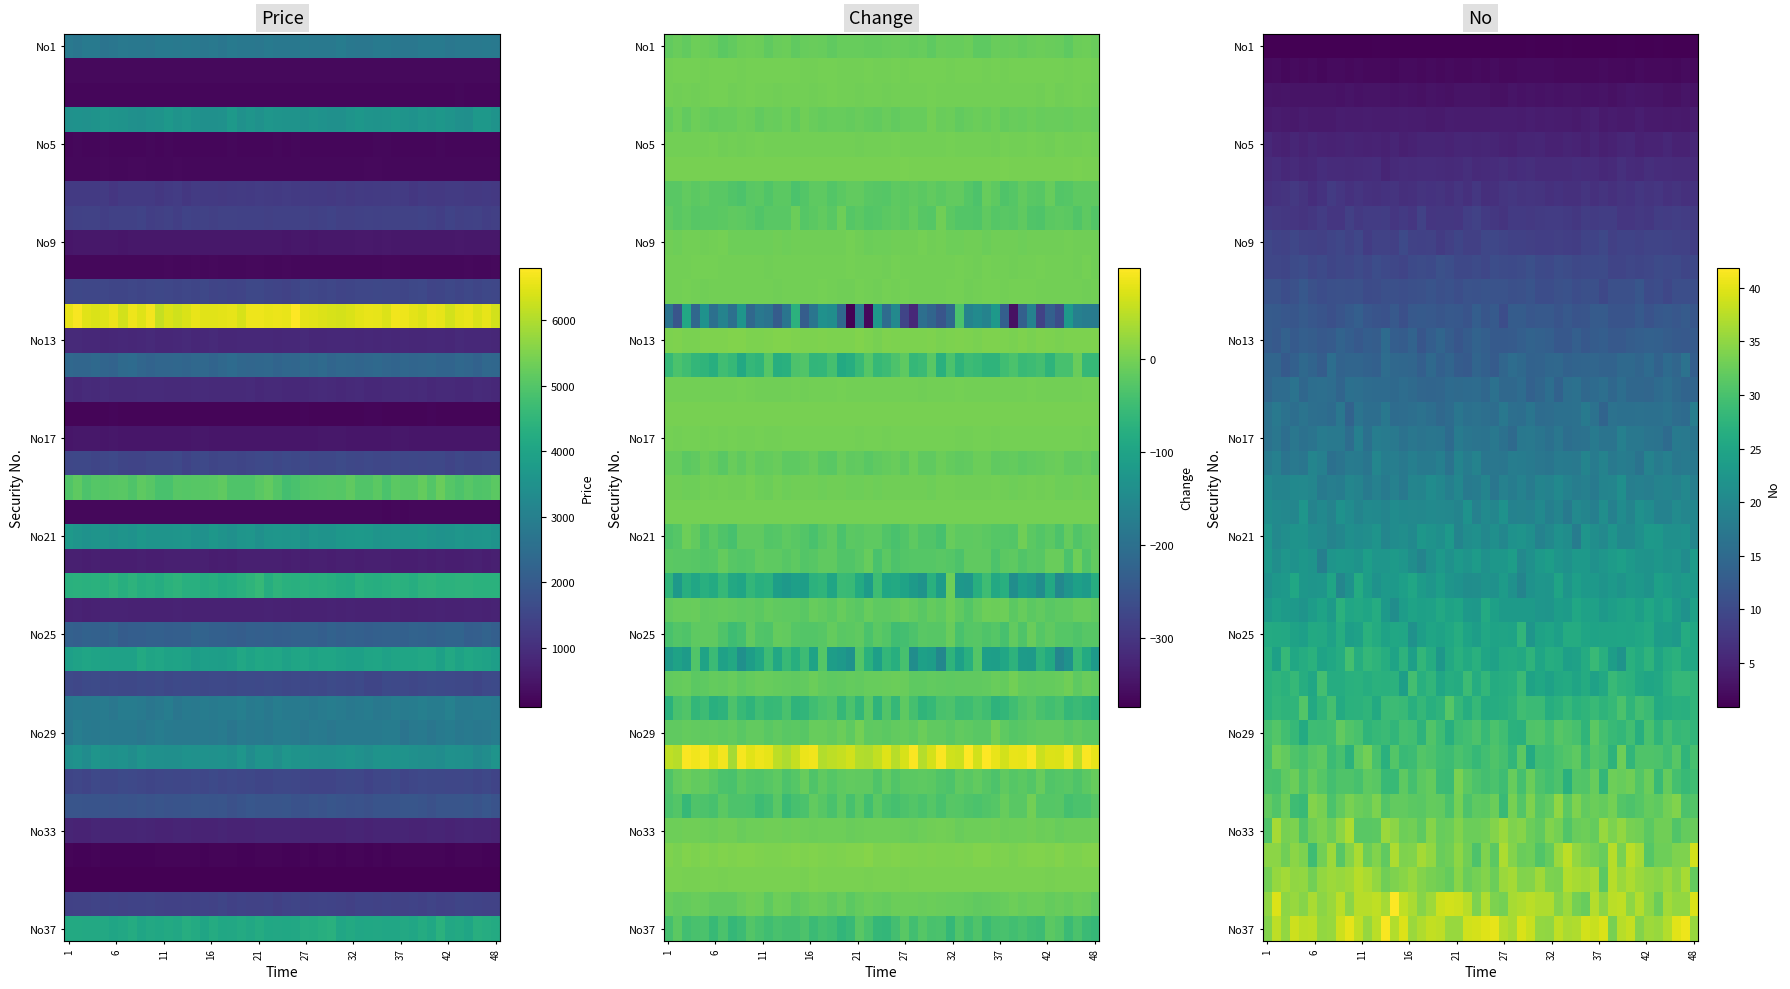

What is the difference between the second highest and minimum values in the Price series?

4955